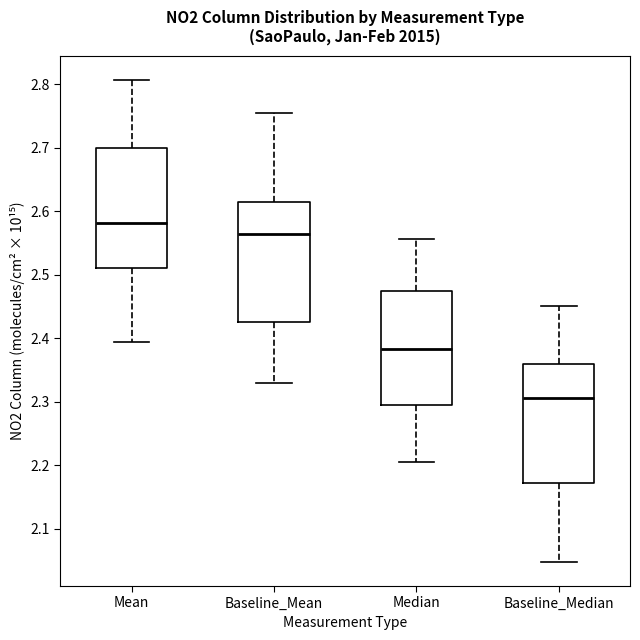

Reading left to right, transcribe this box plot: for each box, give where its median line is, the range the box spans, and where its two whiskers end, as read against the y-axis. The values are not printed on the chart, so give them approximately, as read against the axis.

Mean: median 2.58, box 2.51 to 2.70, whiskers 2.39 to 2.81
Baseline_Mean: median 2.56, box 2.43 to 2.61, whiskers 2.33 to 2.76
Median: median 2.38, box 2.30 to 2.48, whiskers 2.21 to 2.56
Baseline_Median: median 2.31, box 2.17 to 2.36, whiskers 2.05 to 2.45